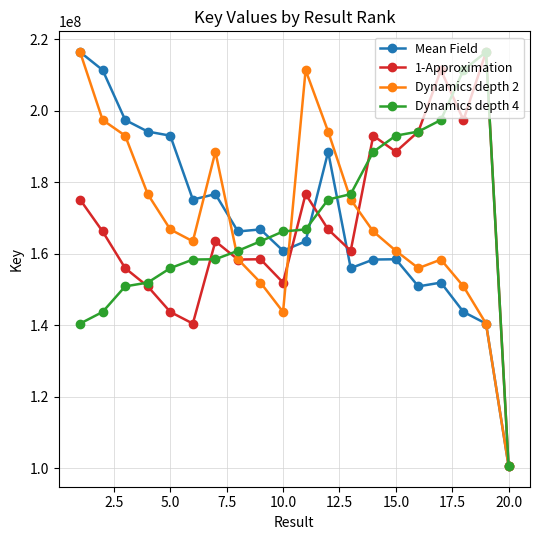

What is the minimum value shown in the chart?

100644680